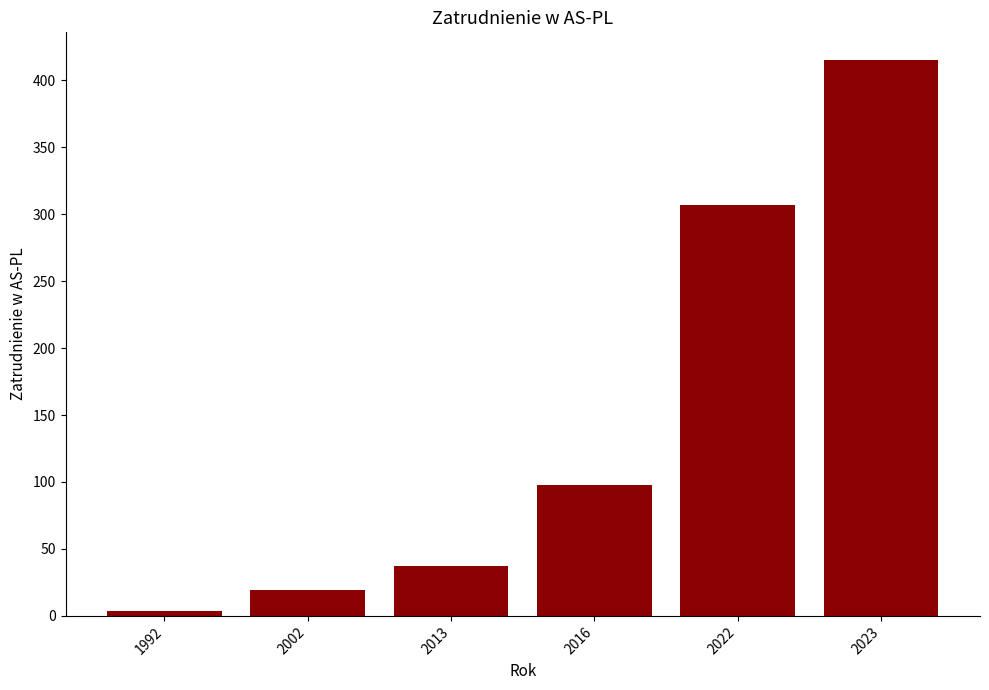

List the labels in order of value, largest first.

2023, 2022, 2016, 2013, 2002, 1992